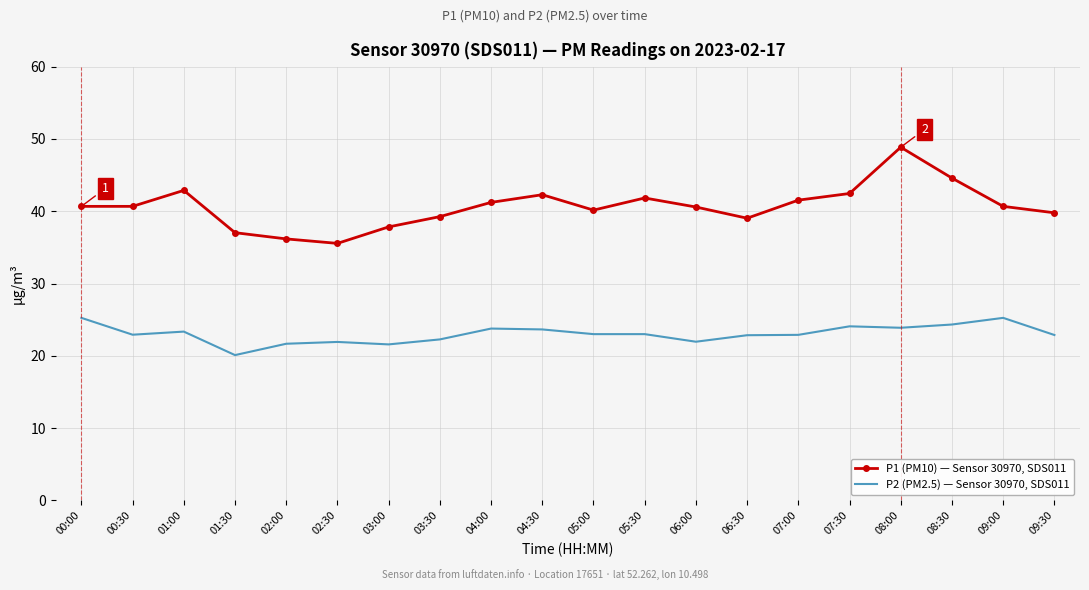

What is the approximate value of P1 (PM10) — Sensor 30970, SDS011 at 09:30?

39.8